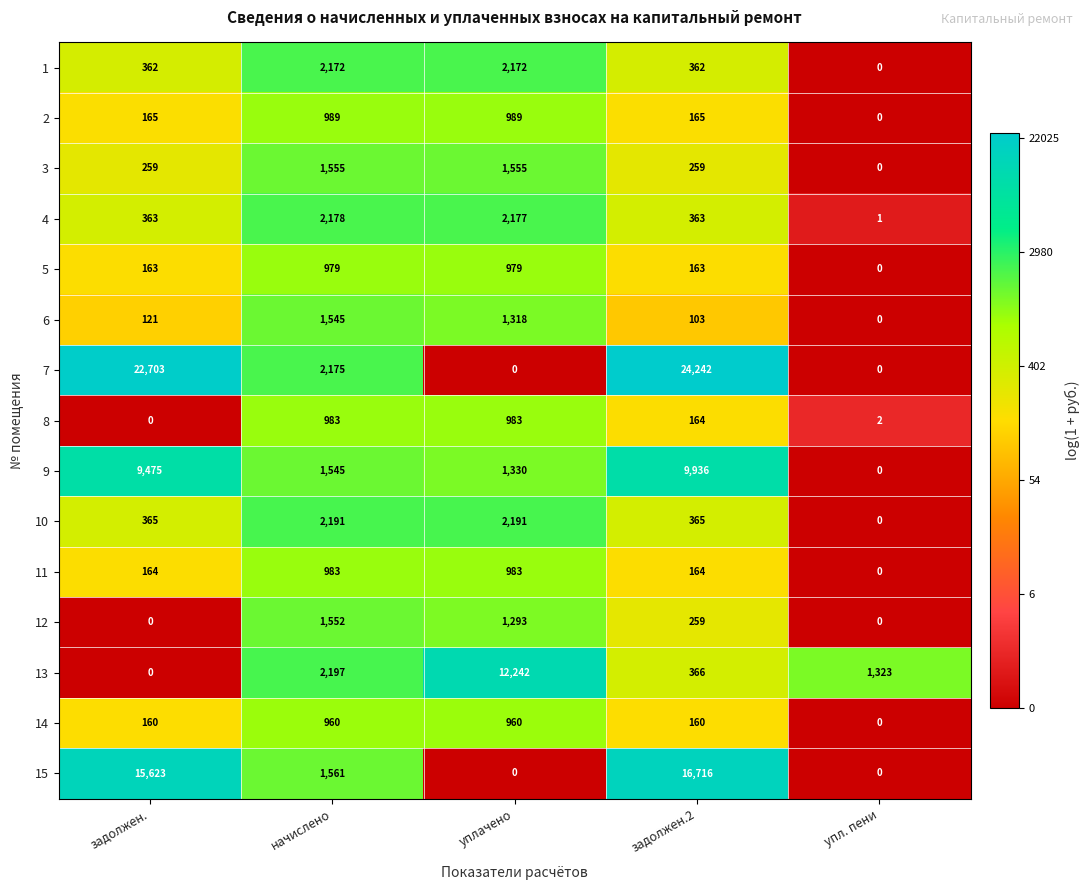

How many categories are shown in the chart?

5